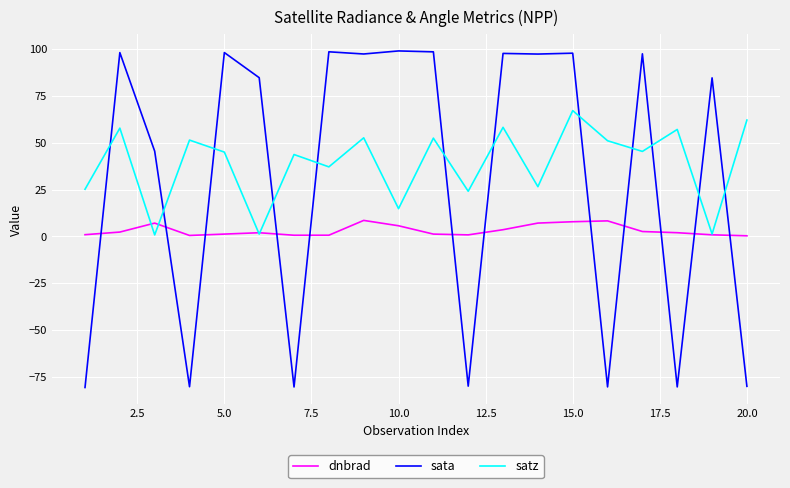

Which series has the largest range (max minus min)?

sata